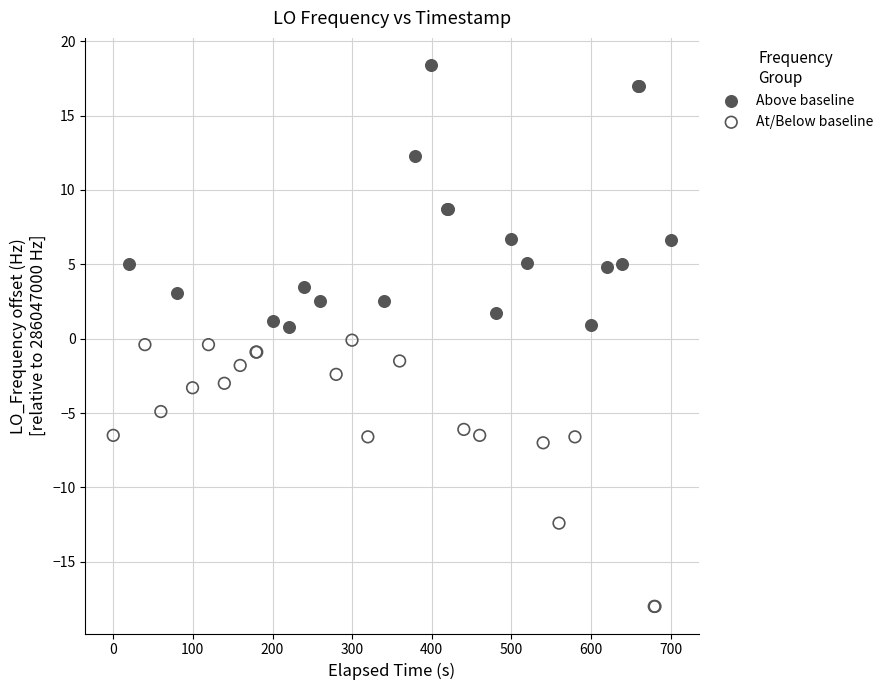

Which series contains the highest Y value?

Above baseline